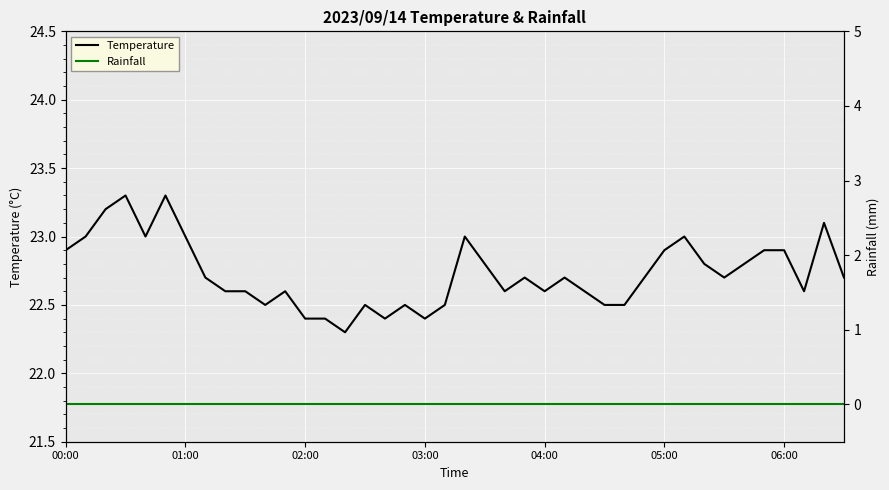

True or false: Rainfall and Temperature intersect in this chart.

False